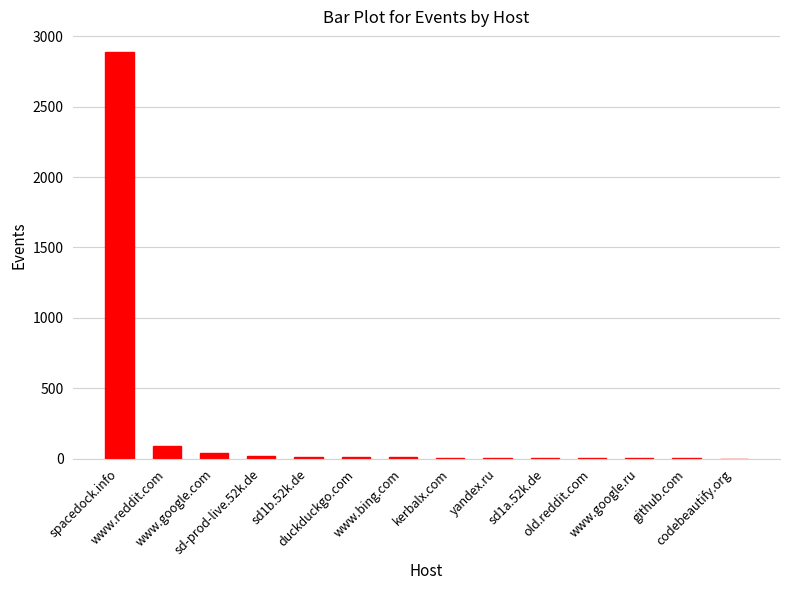

What is the sum of all values?

3090